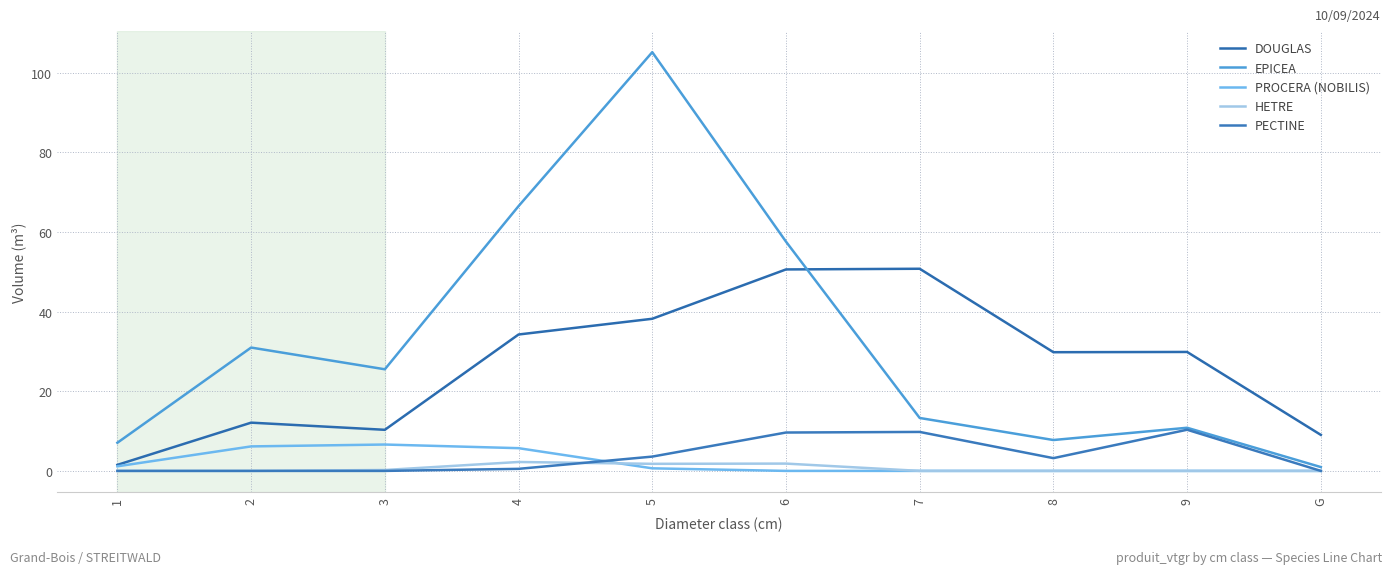

Between 2 and 4, which is larger?

4